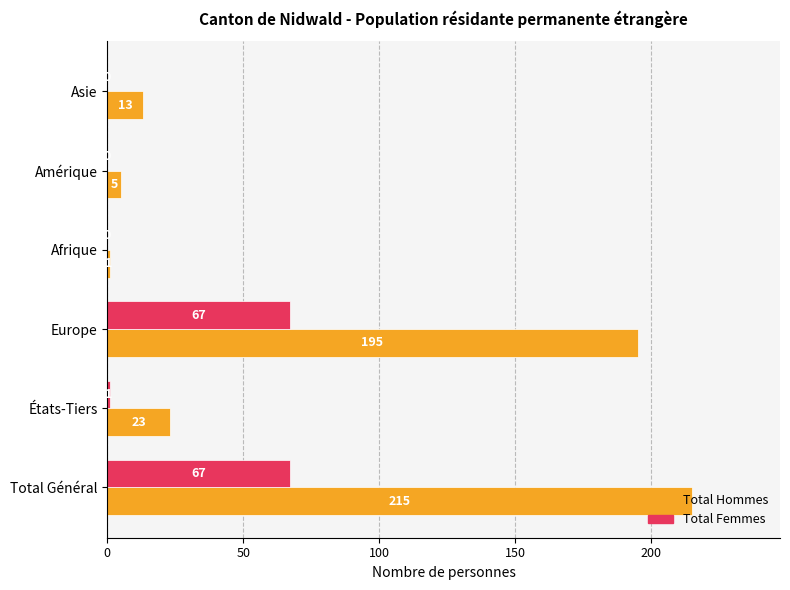

What is the greatest value displayed?

215